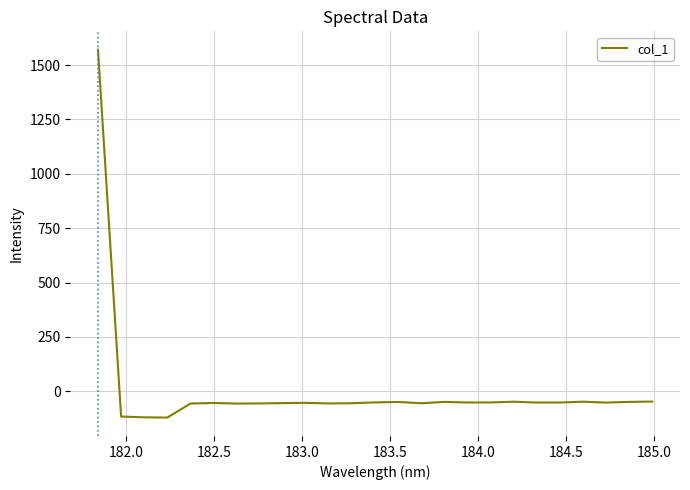

What is the smallest value displayed?

-121.0